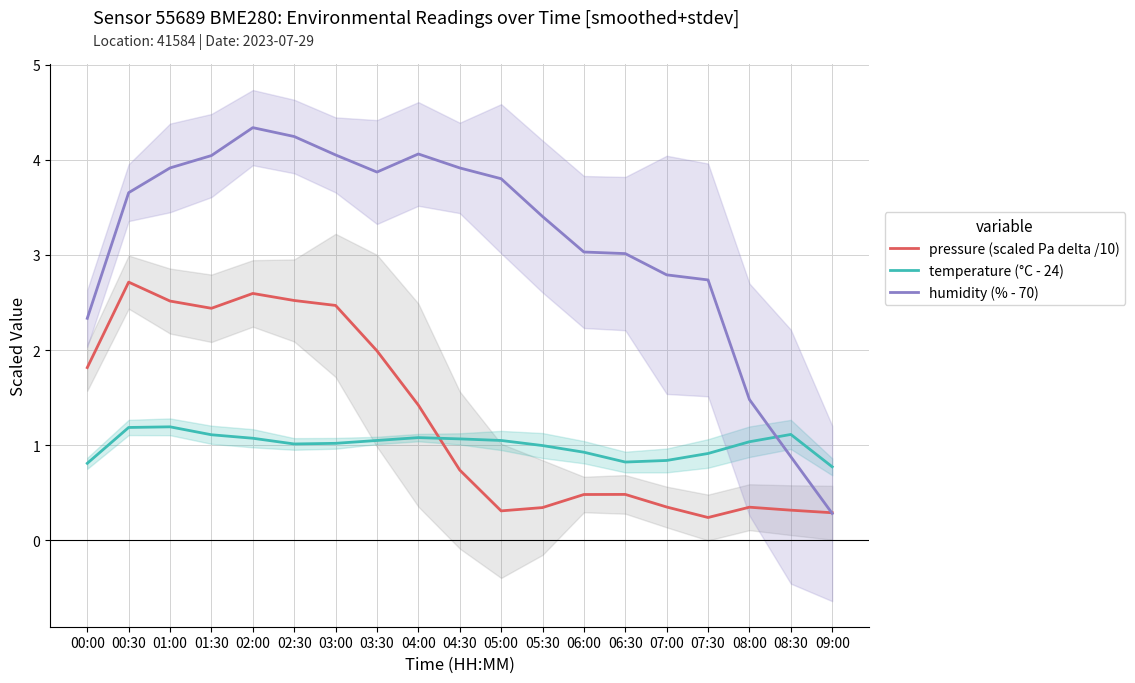

How many times do pressure (scaled Pa delta /10) and temperature (°C - 24) cross each other?

1